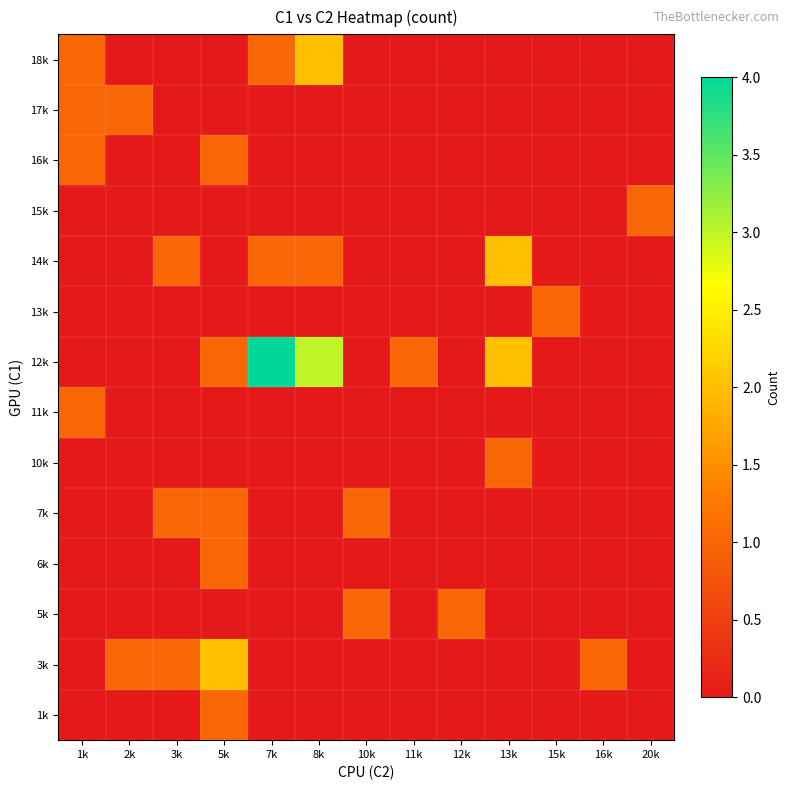

What is the difference between the highest and lowest values at 16k?

1